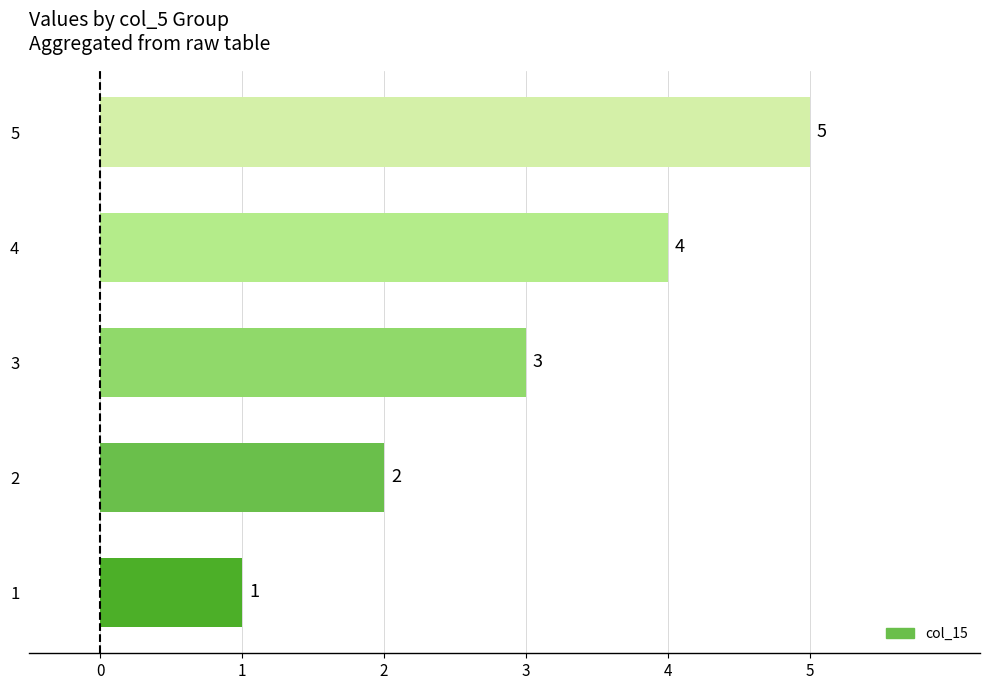

What is the change in value from 1 to 2?

+1